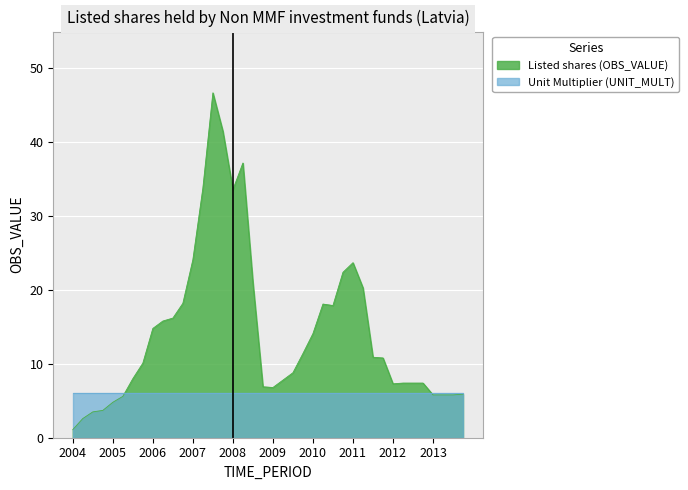

How many distinct data groups are displayed?

2